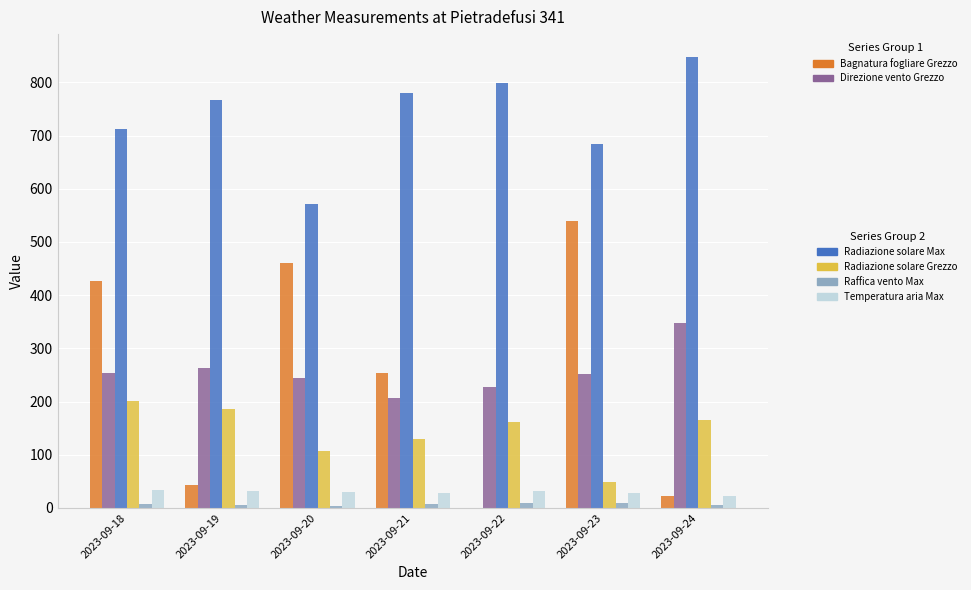

What is the greatest value displayed?

848.3